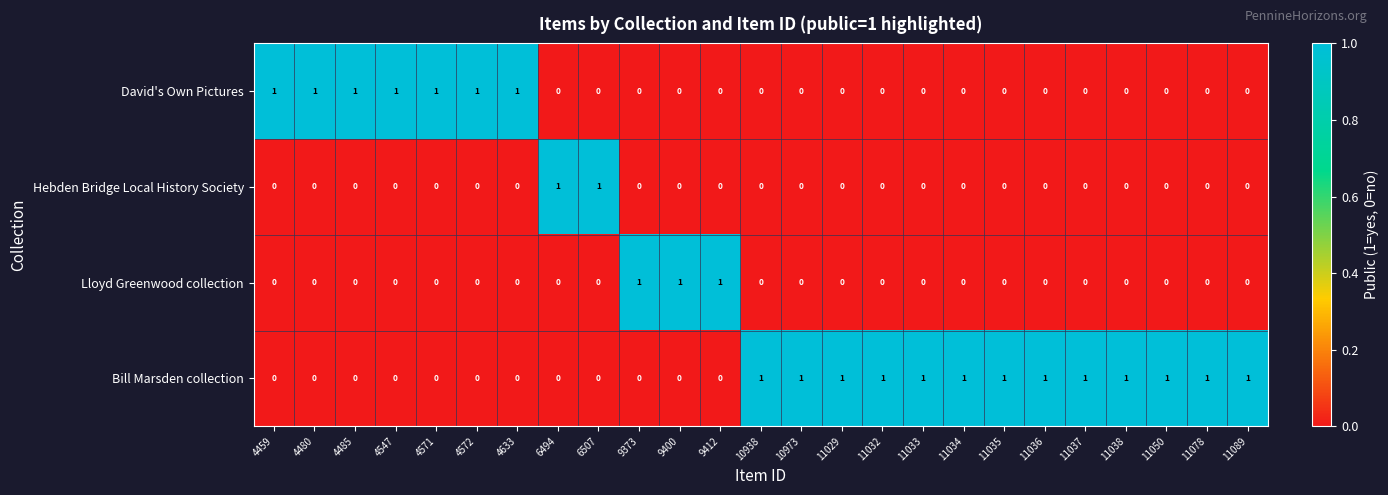

How many values in the Lloyd Greenwood collection series exceed 0?

3